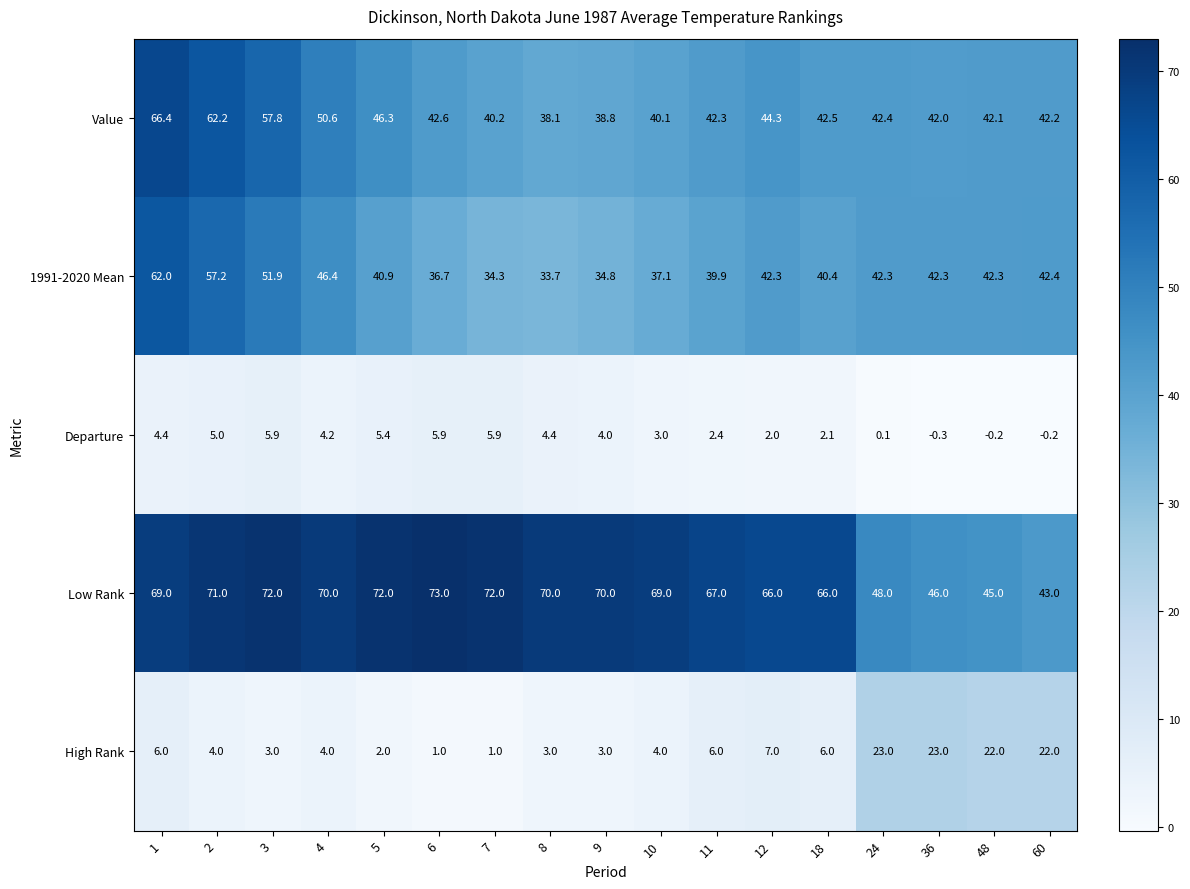

Between 11 and 48, which series saw the biggest shift?

Low Rank